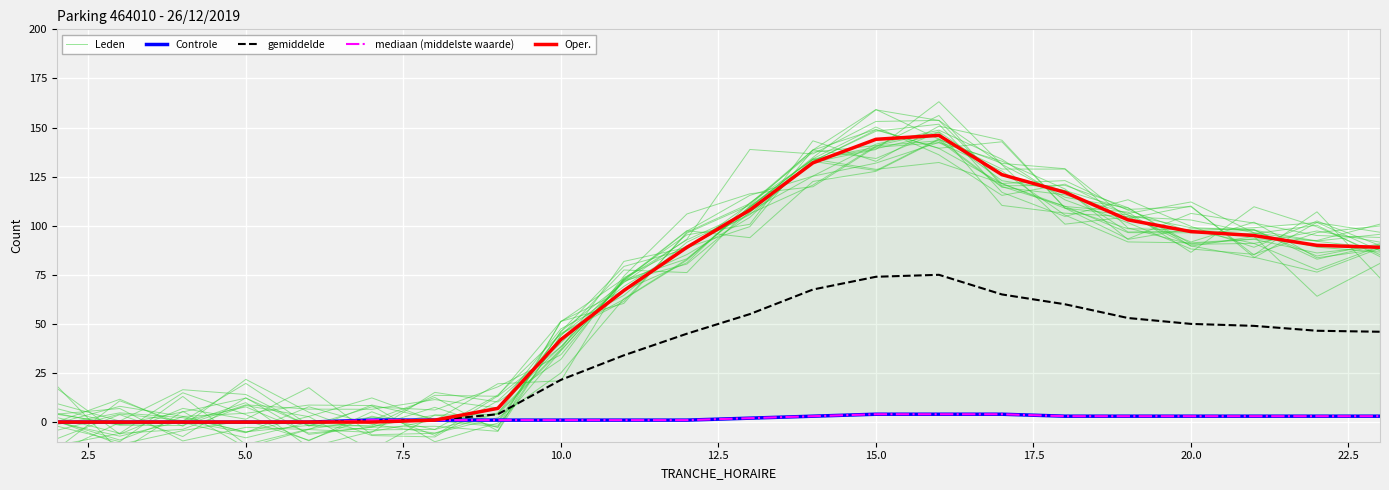

In Oper., how many points are higher than both neighbors (excluding endpoints)?

1